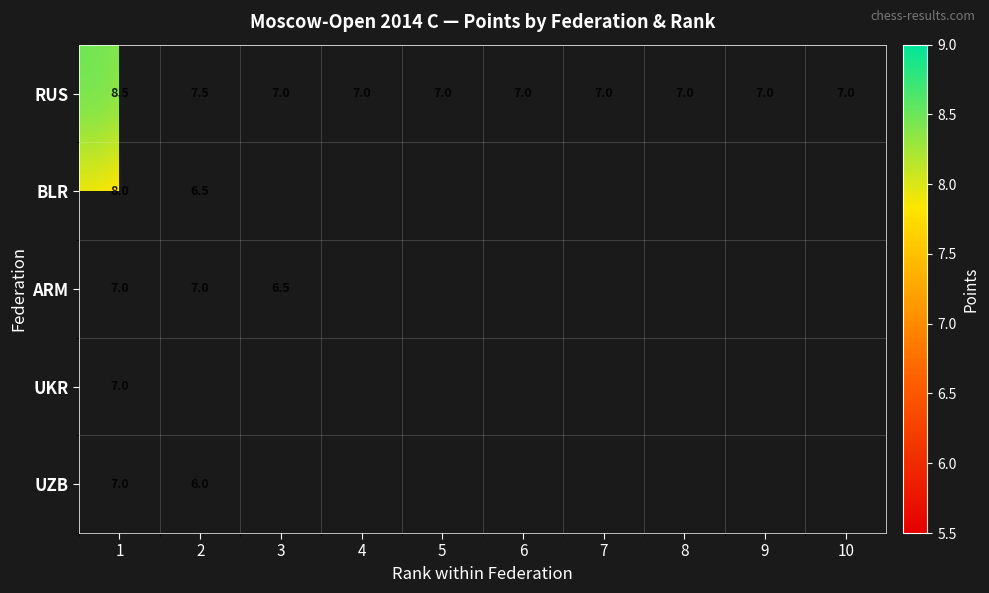

What is the approximate value of RUS at 8?

7.0